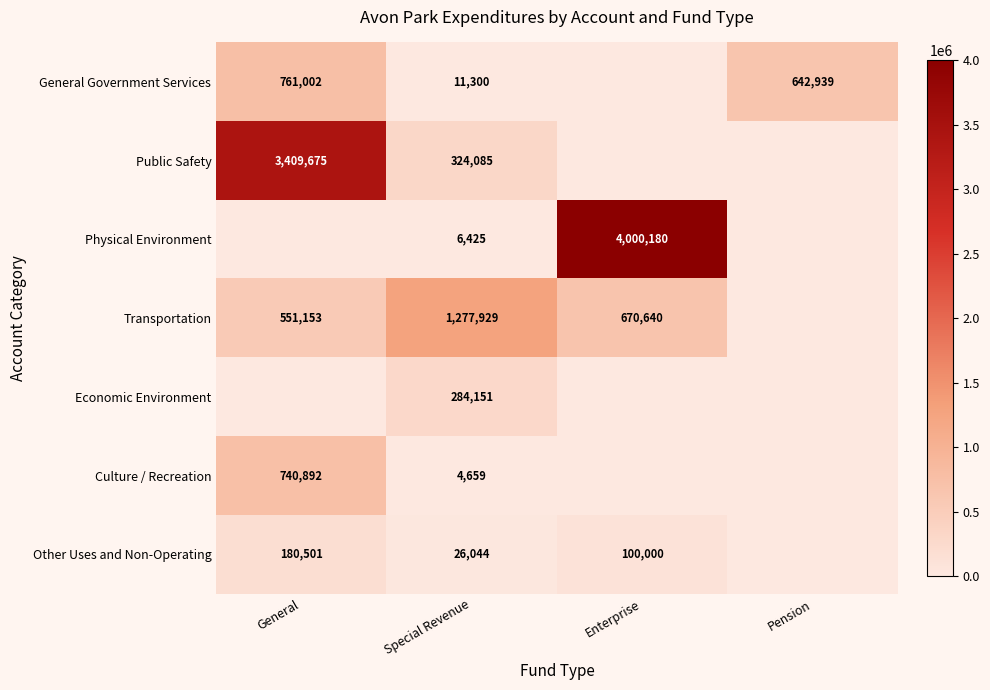

What is the total value across all series at Special Revenue?

1934593